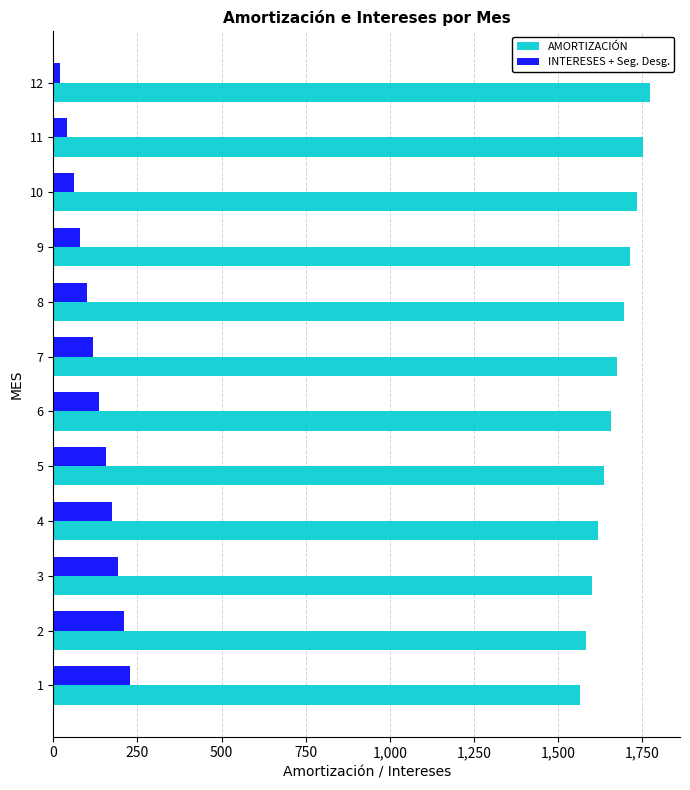

What is the average value of the AMORTIZACIÓN series?

1666.7